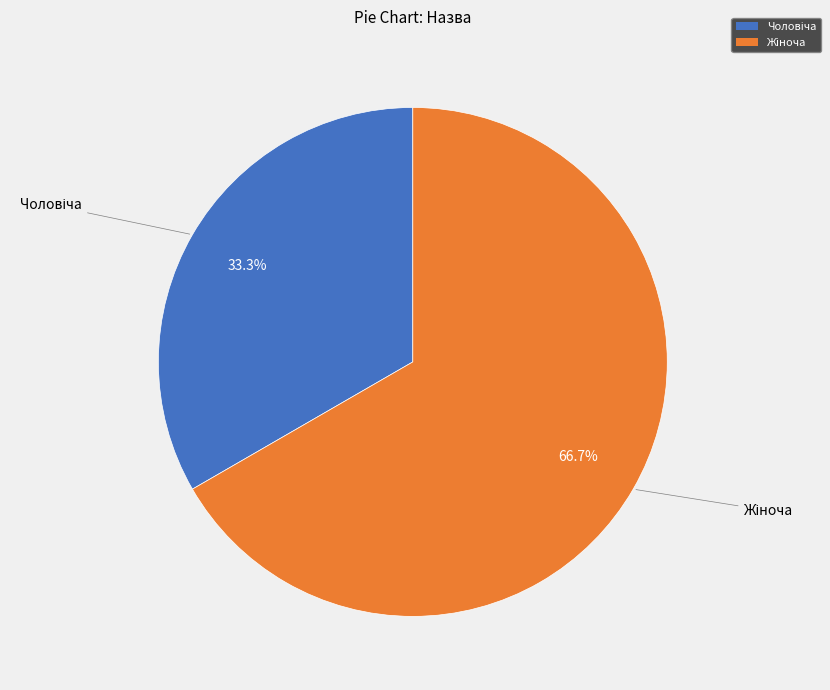

Is there a majority slice in this chart?

Yes